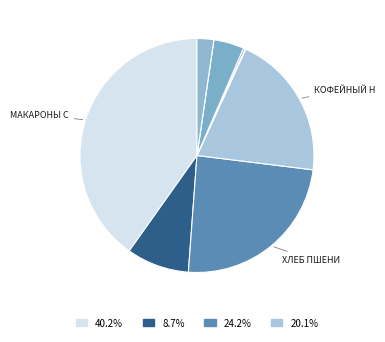

What is the largest slice in the pie chart?

Макароны с сыром